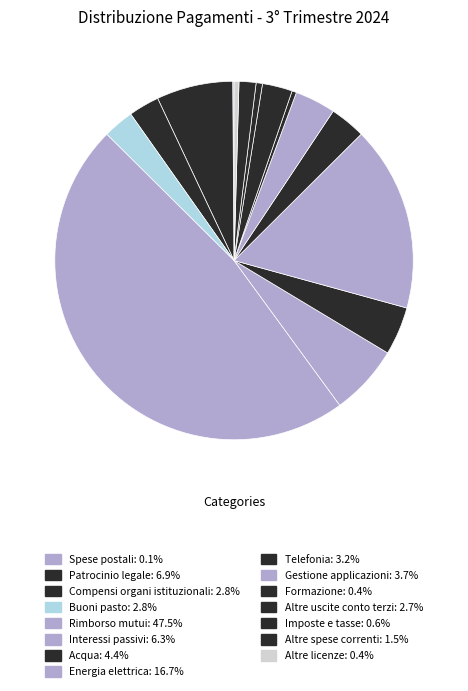

To the nearest percent, what percentage of the pie is Rimborso mutui?

47%